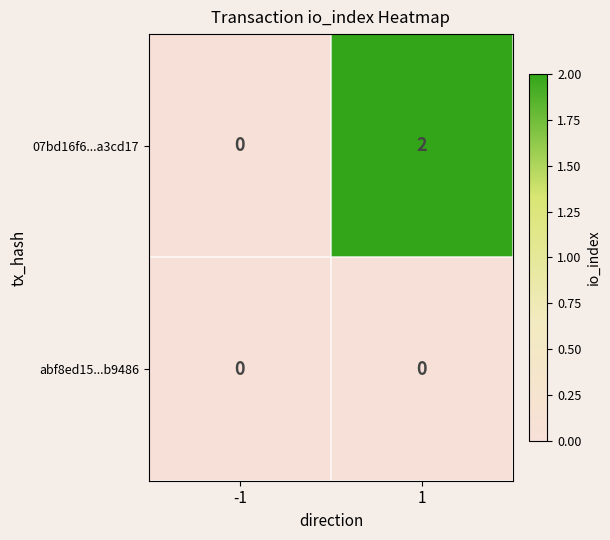

Reading left to right, extract all data points from this chart.

07bd16f6...a3cd17: 0	2
abf8ed15...b9486: 0	0